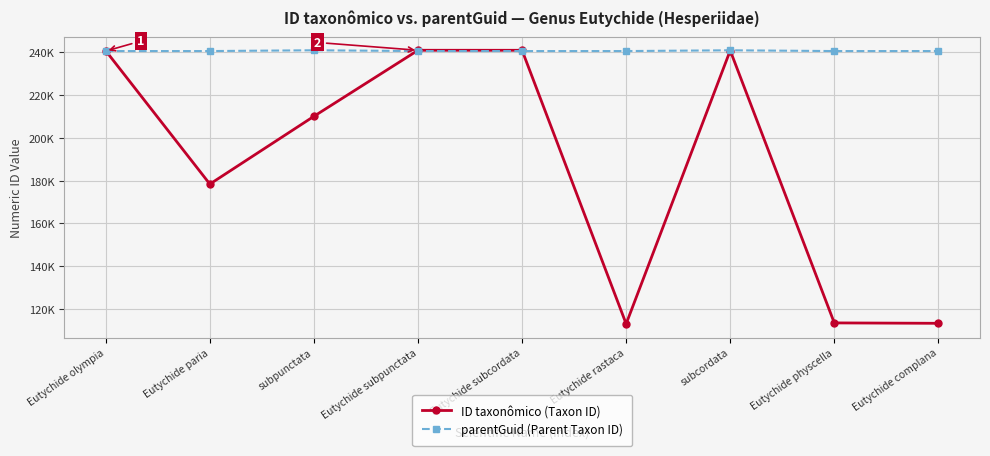

What is the label of the 3rd point from the left?

subpunctata